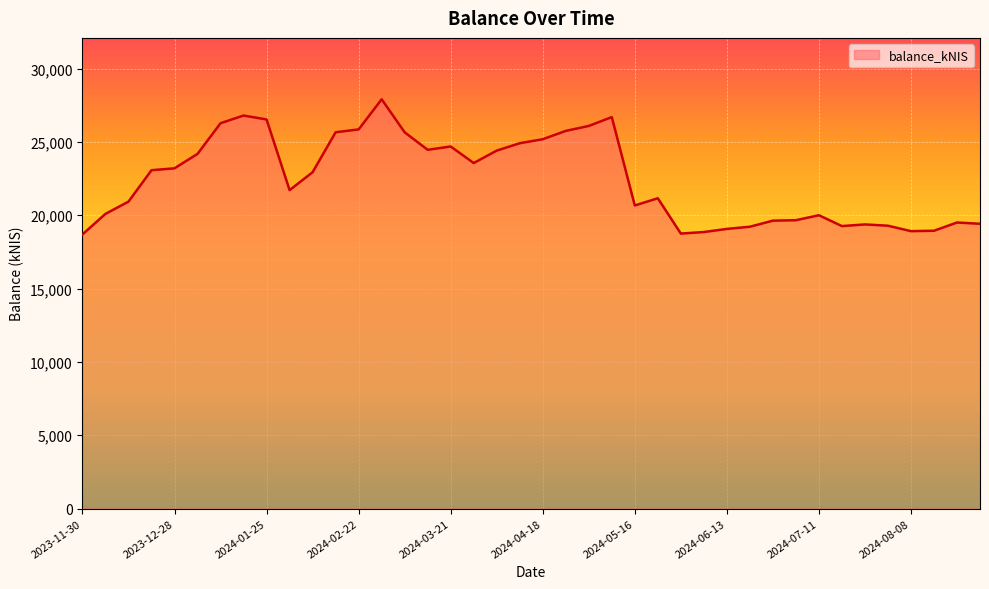

What is the maximum value shown in the chart?

27912.2